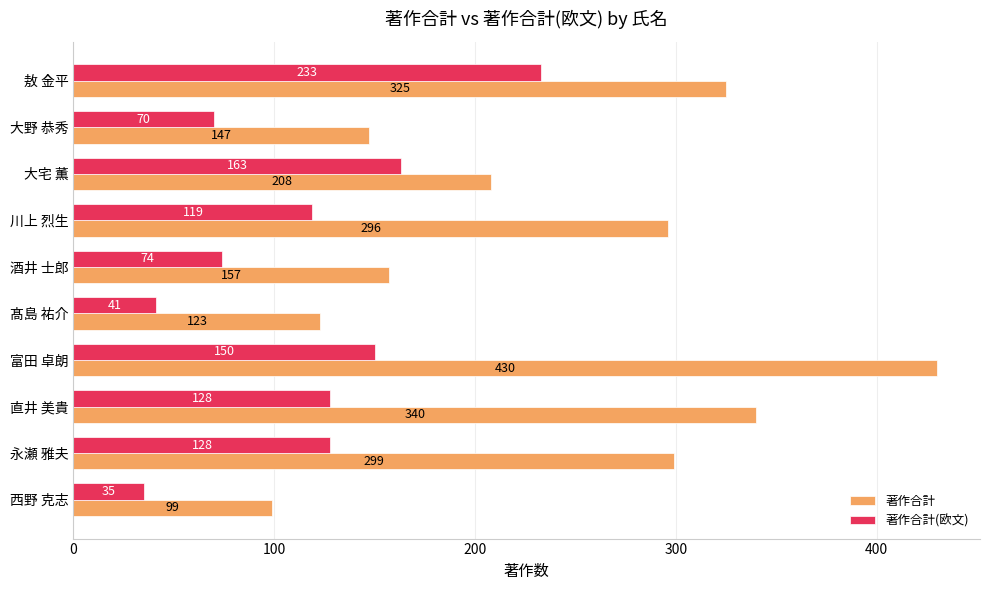

What is the difference between the highest and lowest values at 富田 卓朗?

280